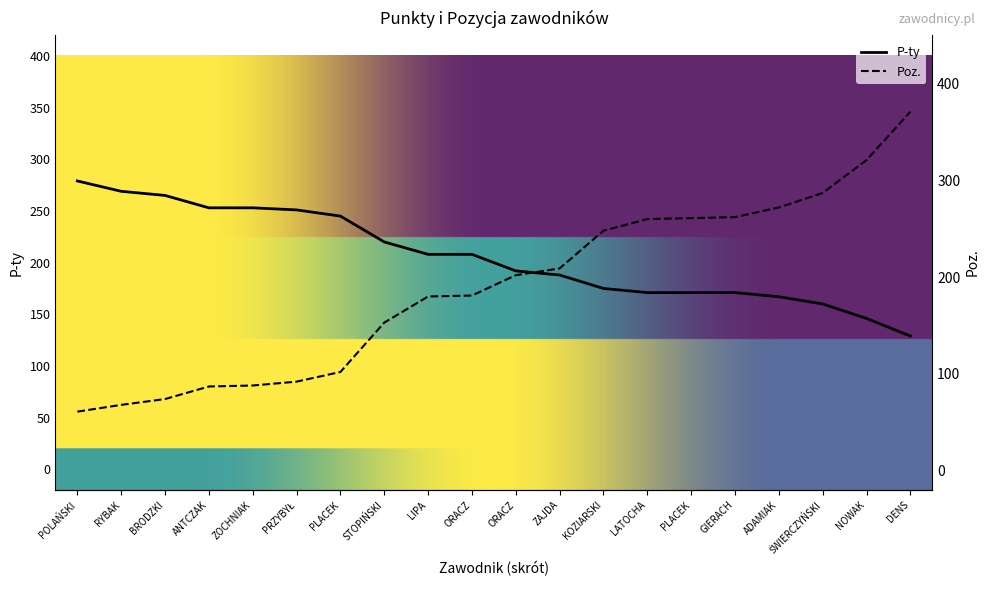

The P-ty series shows 307 at GIERACH. True or false?

False